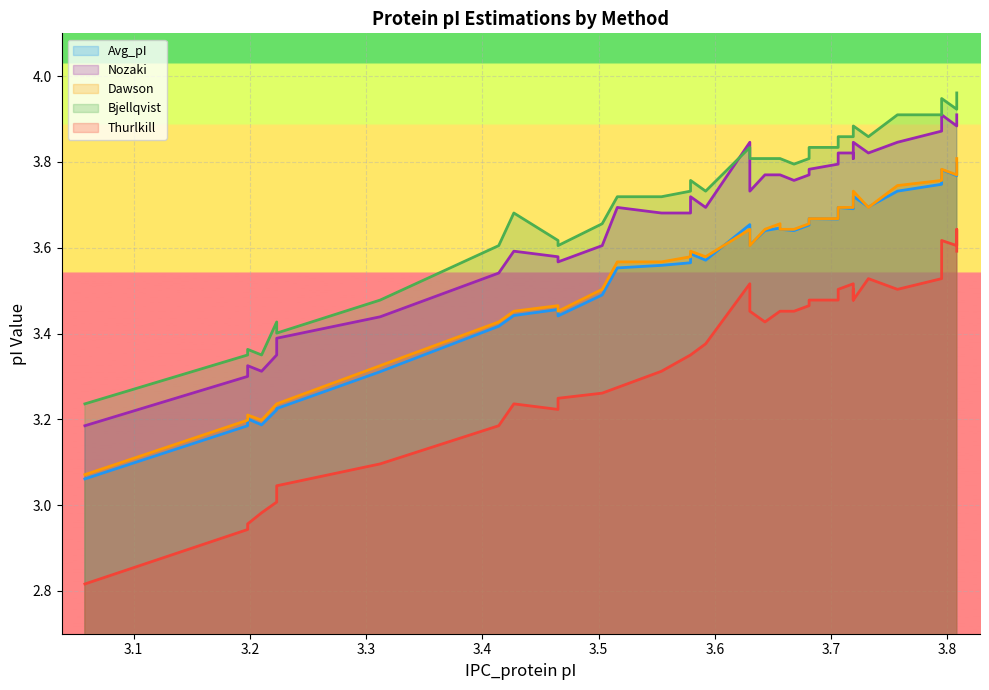

How many lines are shown in the chart?

5